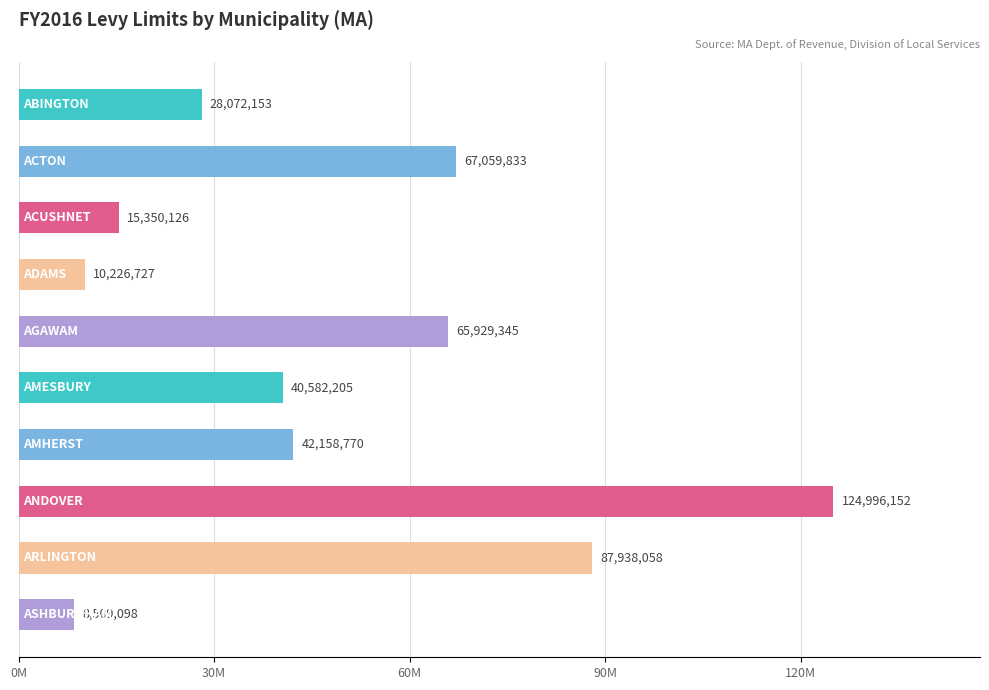

Does the chart contain any negative values?

No